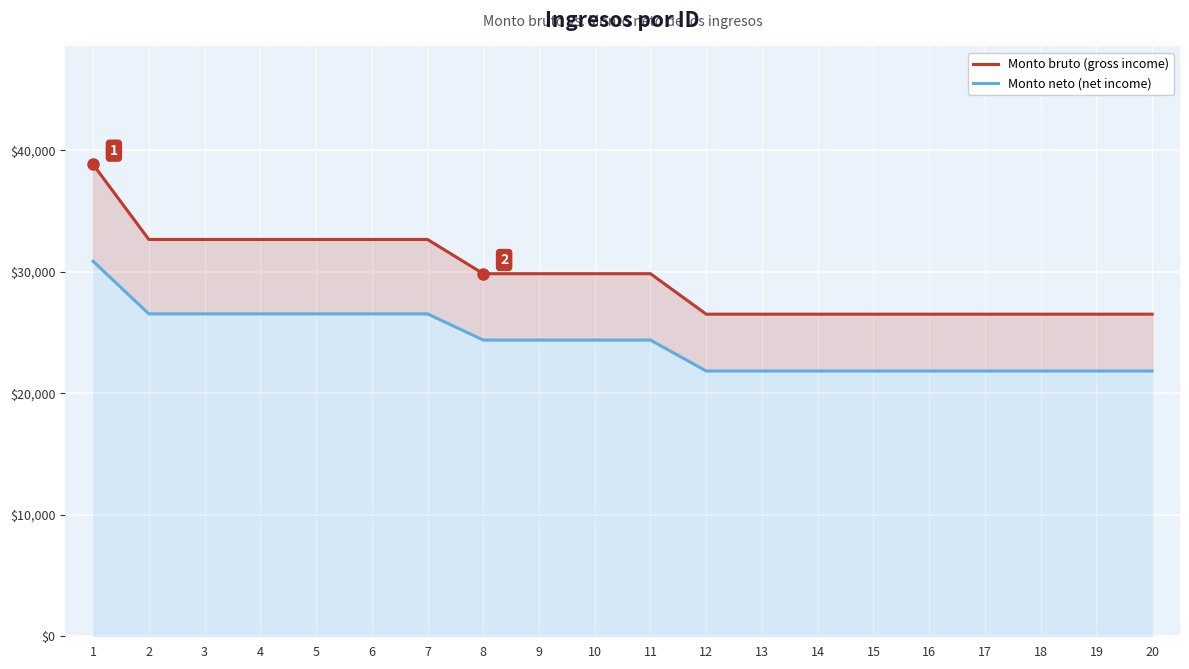

What is the greatest value displayed?

38828.8